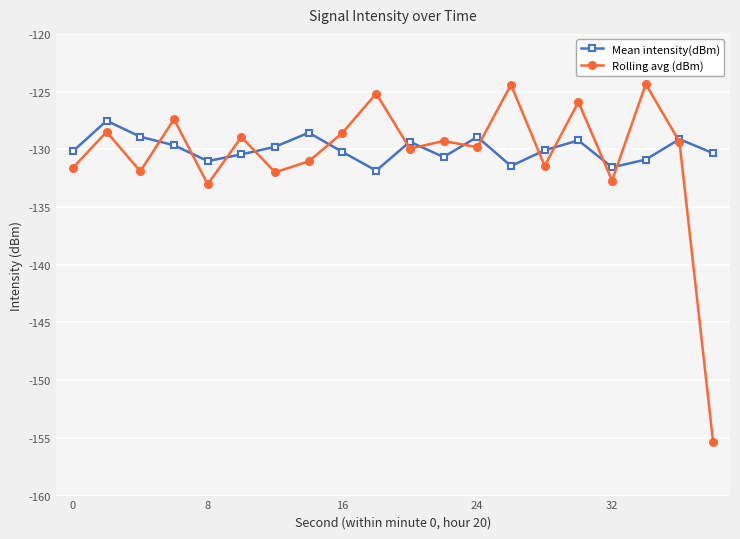

What are all the series names shown in the legend?

Mean intensity(dBm), Rolling avg (dBm)